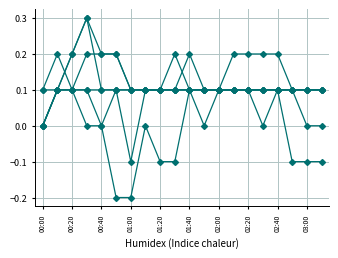

Is this an area chart (filled region under the line)?

No